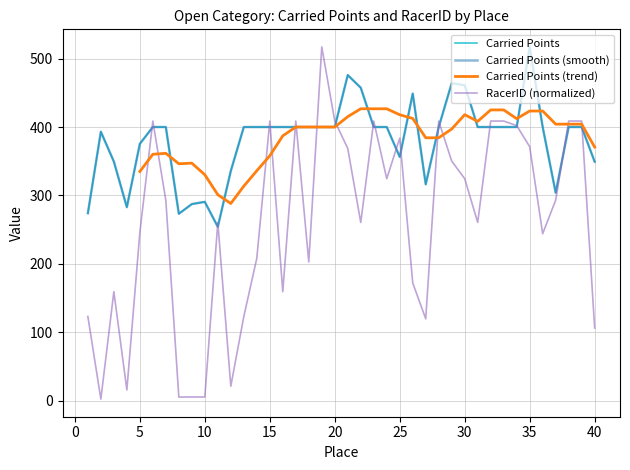

Reading left to right, extract all data points from this chart.

Carried Points: 274.0	393.1	349.5	282.8	375.4	400.0	400.0	273.2	287.4	290.6	254.1	335.8	400.0	400.0	400.0	400.0	400.0	400.0	400.0	400.0	475.9	457.4	400.0	400.0	356.3	448.9	316.3	400.0	464.0	461.0	400.0	400.0	400.0	400.0	517.1	400.0	304.0	400.0	400.0	349.3
RacerID (scaled): 123.0	2.3	159.3	15.7	245.9	408.7	292.8	5.3	5.4	5.3	260.5	21.1	122.9	208.2	408.7	159.3	408.7	202.8	517.1	408.7	368.6	260.5	408.7	324.5	383.9	172.1	119.6	408.7	350.2	324.5	260.5	408.7	408.7	402.1	371.3	244.0	293.1	408.7	408.7	106.2